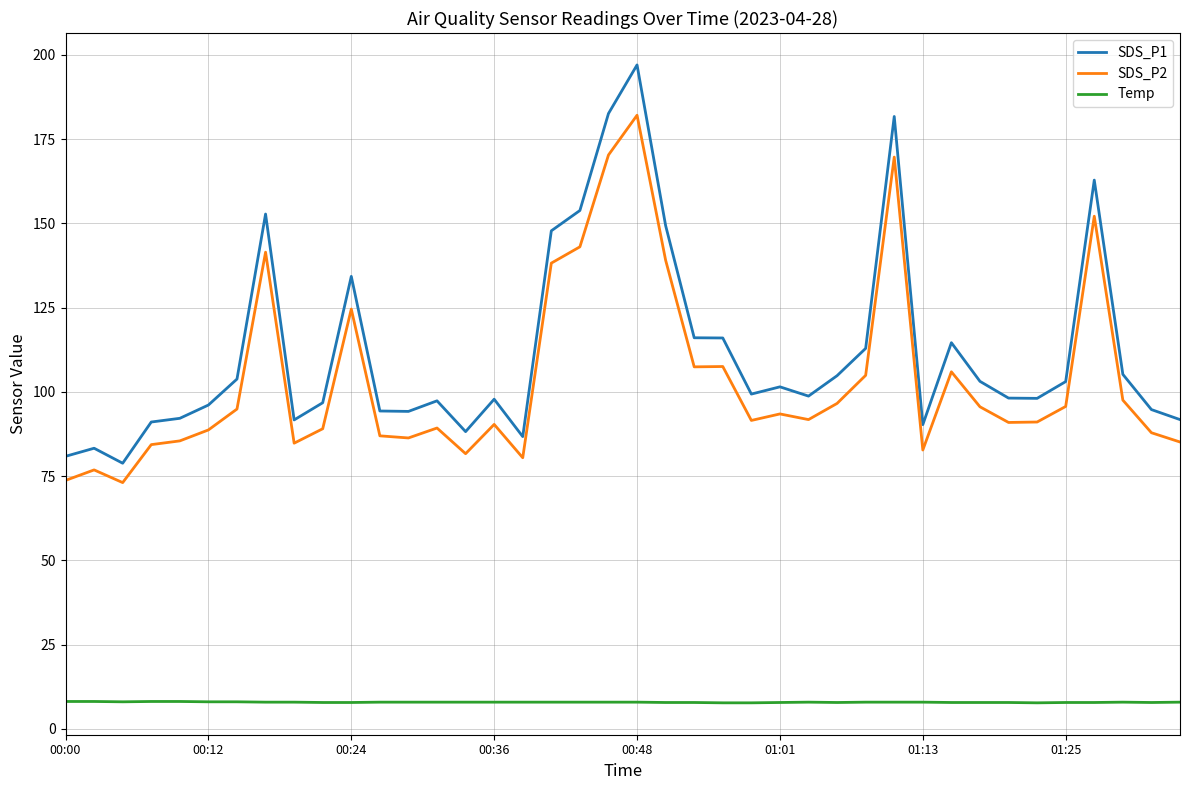

What is the maximum value shown in the chart?

197.0